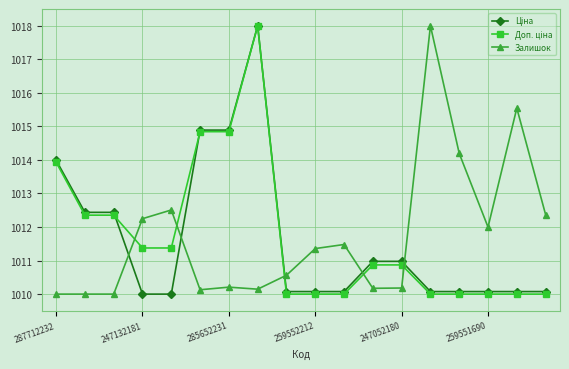

What is the maximum value shown in the chart?

1018.0